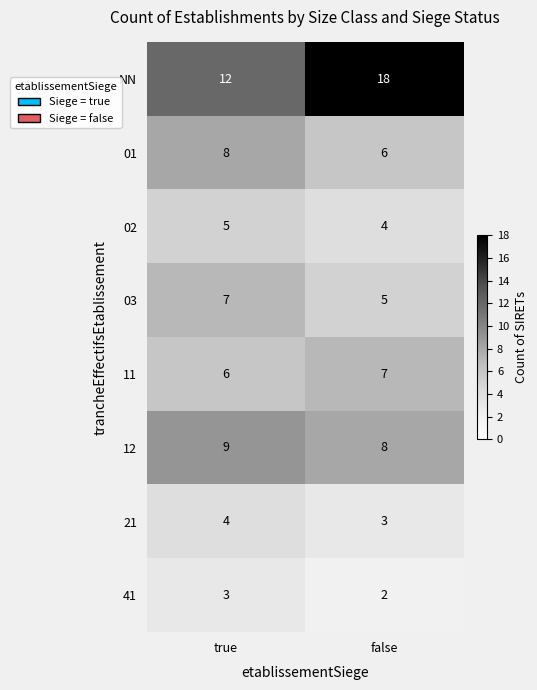

Which series has the widest spread of values?

NN